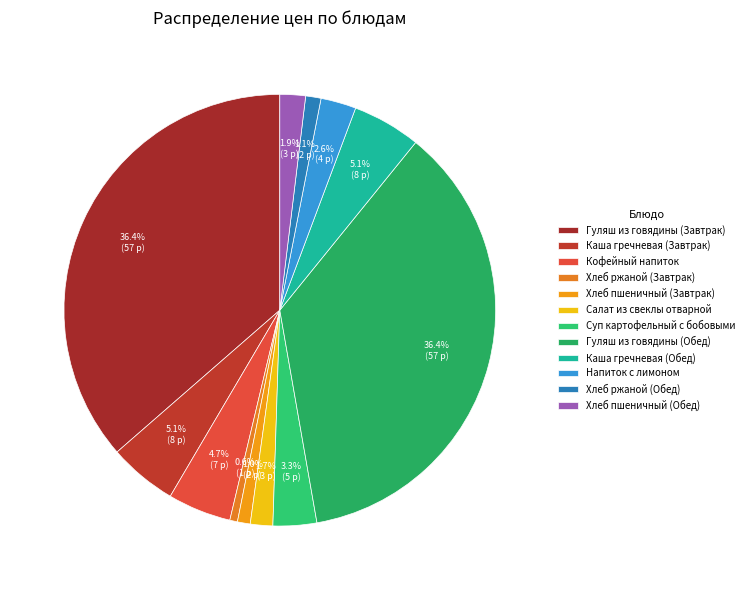

Rank the categories by value from lowest to highest.

Хлеб ржаной (Завтрак), Хлеб пшеничный (Завтрак), Хлеб ржаной (Обед), Салат из свеклы отварной, Хлеб пшеничный (Обед), Напиток с лимоном, Суп картофельный с бобовыми, Кофейный напиток, Каша гречневая (Завтрак), Каша гречневая (Обед), Гуляш из говядины (Завтрак), Гуляш из говядины (Обед)